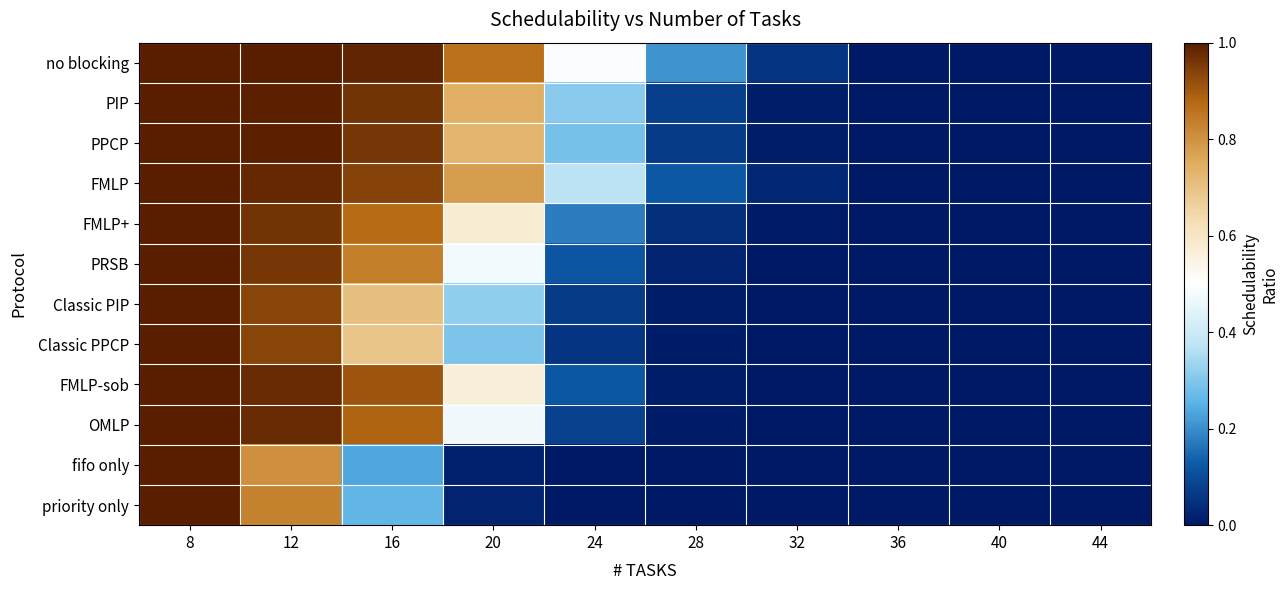

Which label corresponds to the largest value in the chart?

8